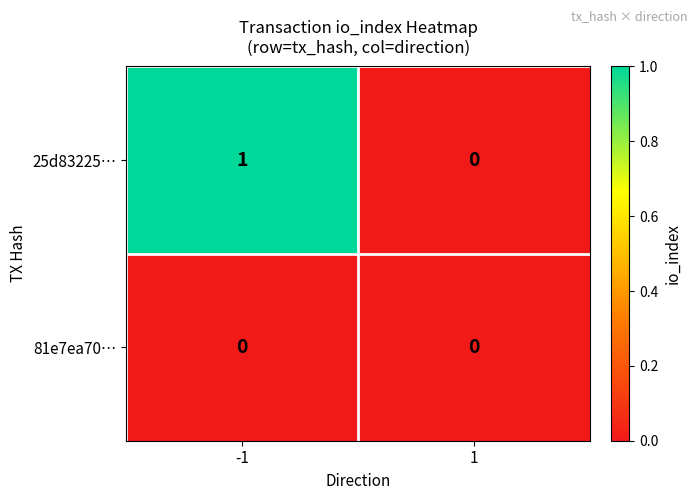

Reading left to right, what are all the values shown in this chart?

25d83225…: -1=1	1=0
81e7ea70…: -1=0	1=0